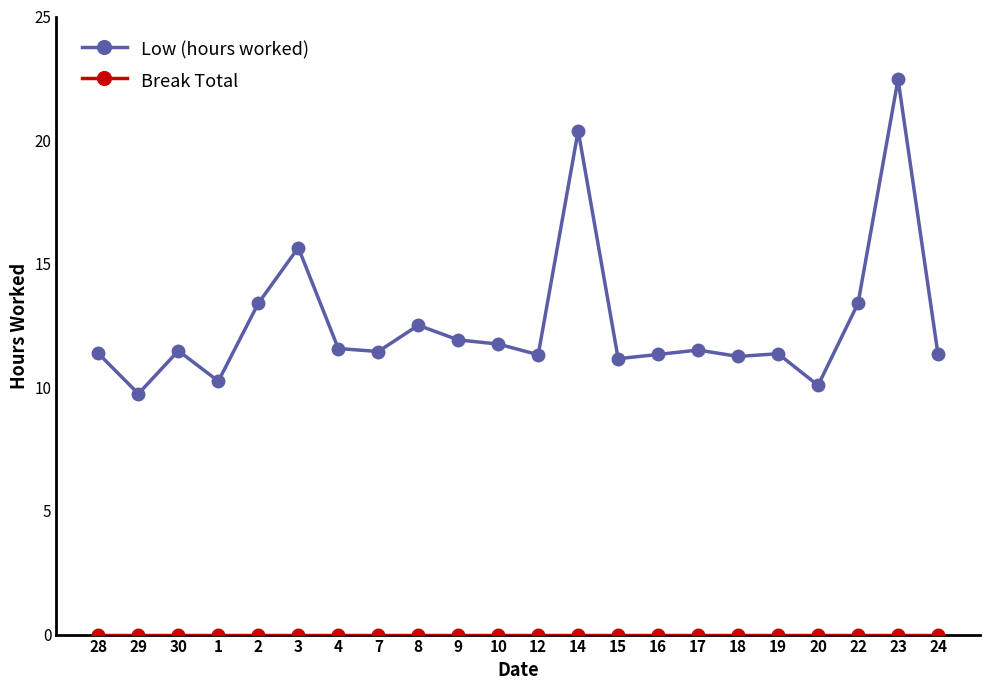

The value of Low (hours worked) at 15 is 7.3. True or false?

False